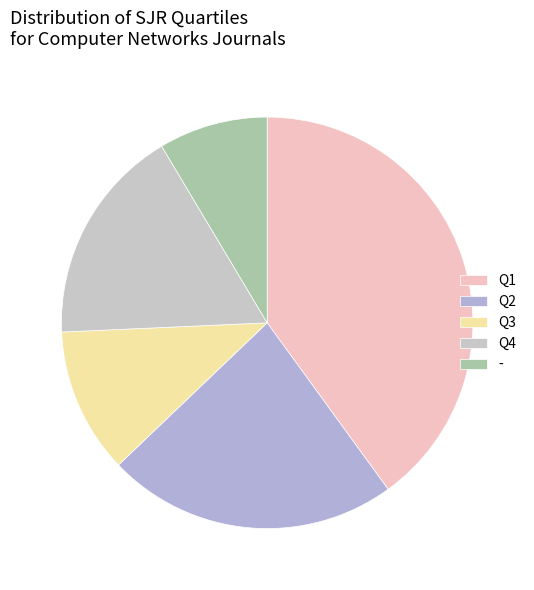

Which category has the biggest portion of the pie?

Q1